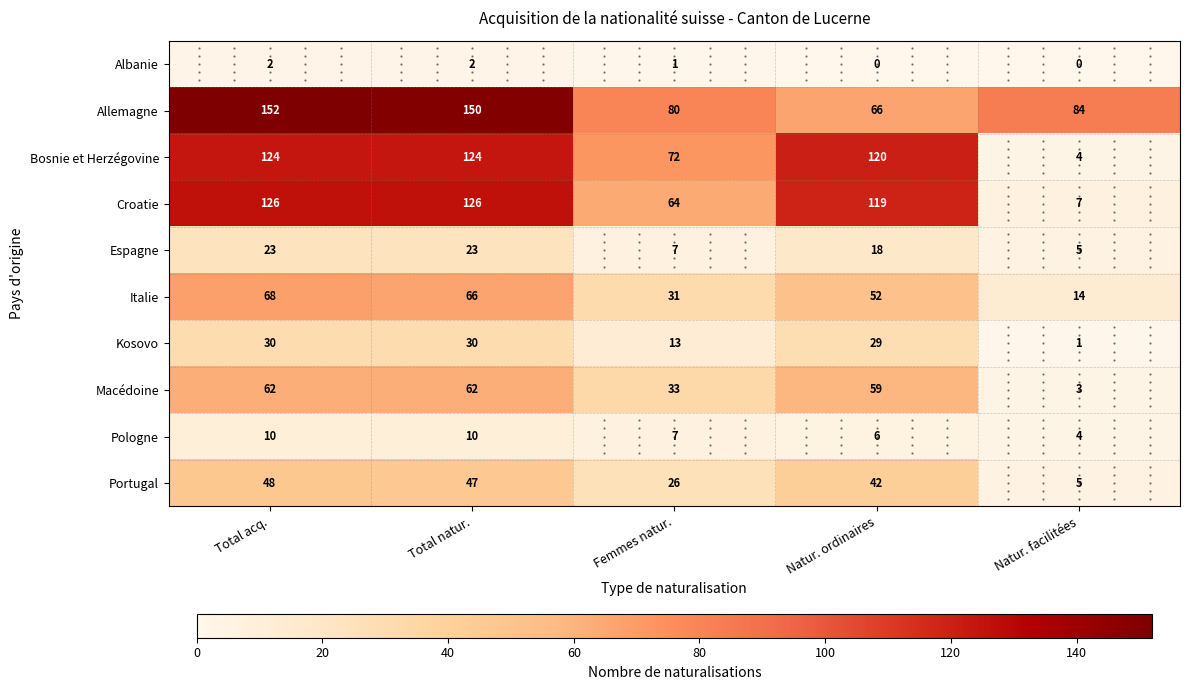

Where does the Portugal series first go above 42?

Total acq.